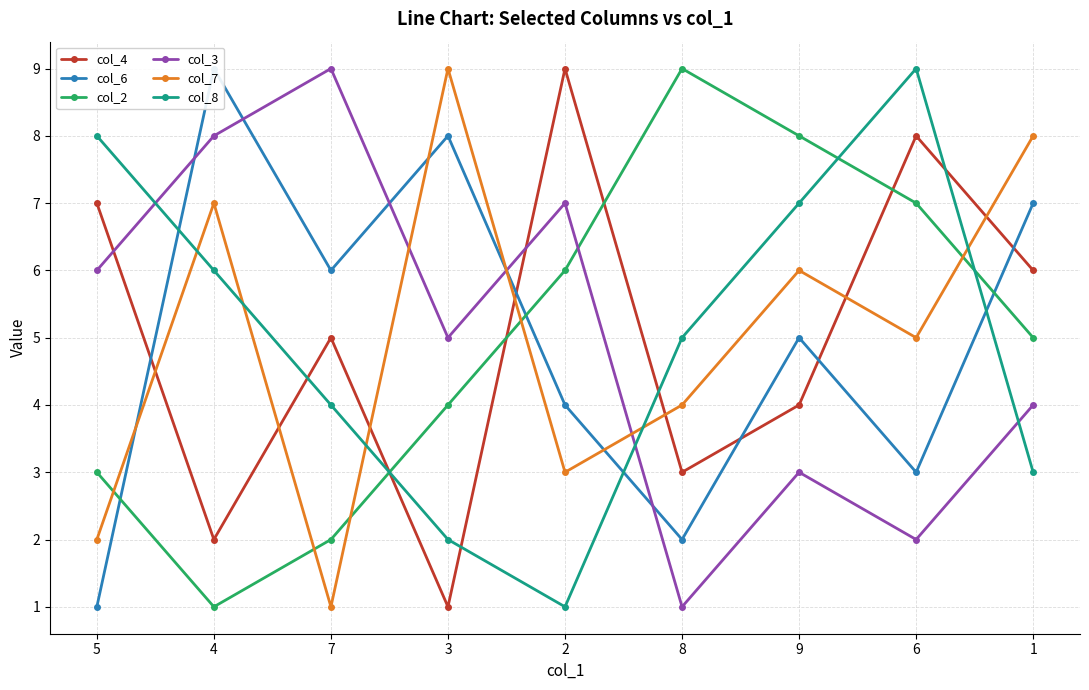

Rank the series by their maximum value, from lowest to highest.

col_4, col_6, col_2, col_3, col_7, col_8